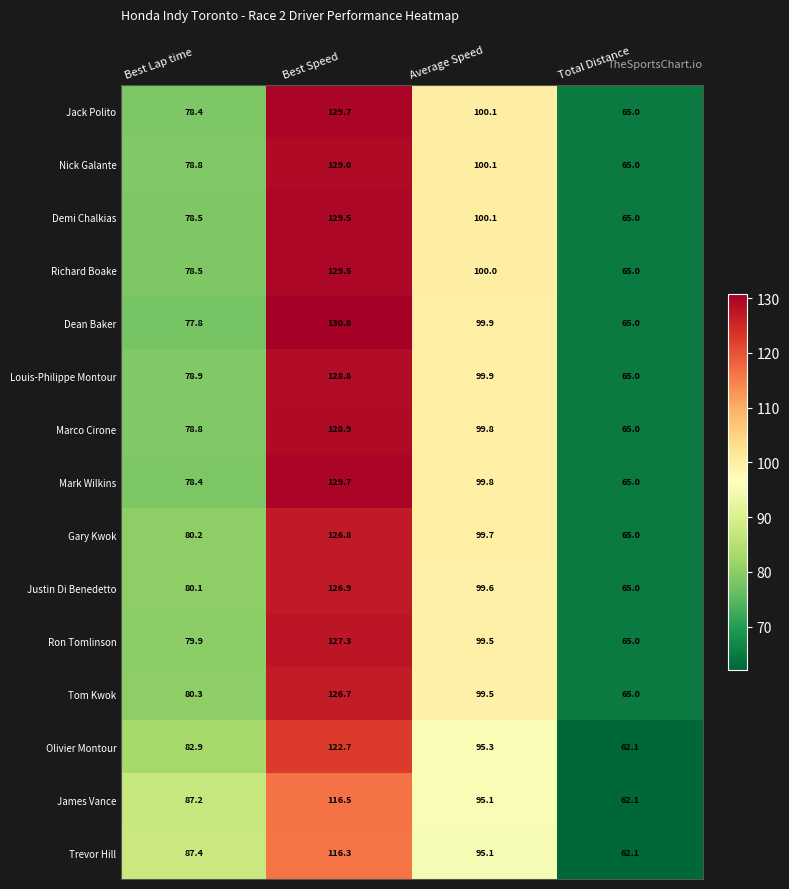

Between Best Lap time and Best Speed, which series saw the biggest shift?

Dean Baker